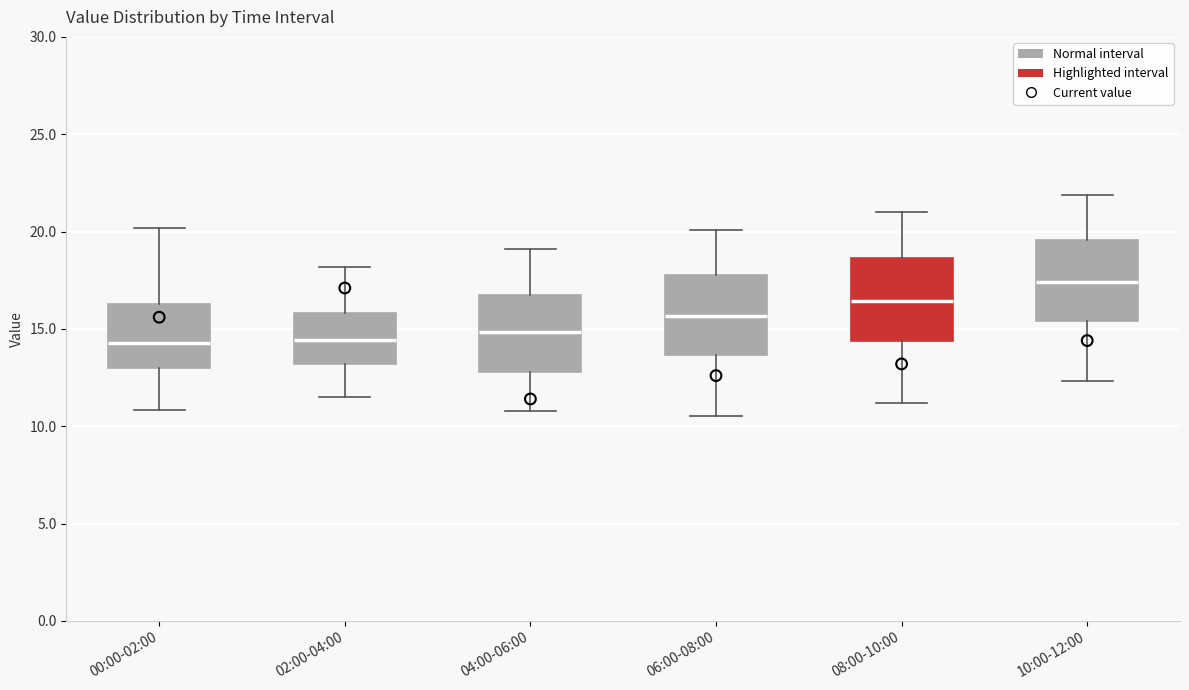

Where does the lower whisker of the box for 10:00-12:00 end on the y-axis? The values are not printed on the chart, so give them approximately, as read against the axis.

12.5